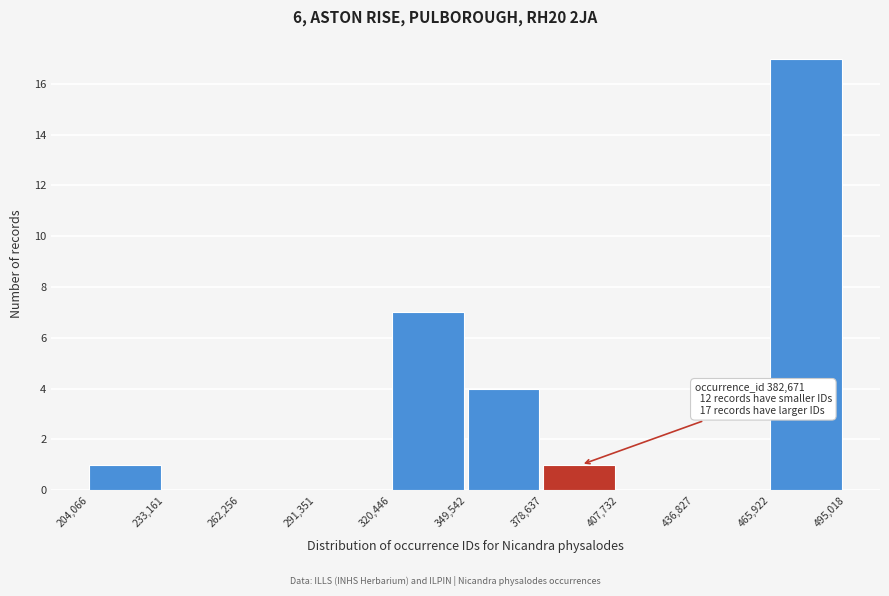

Which range on the x-axis has the tallest bar?

465,922 to 495,018